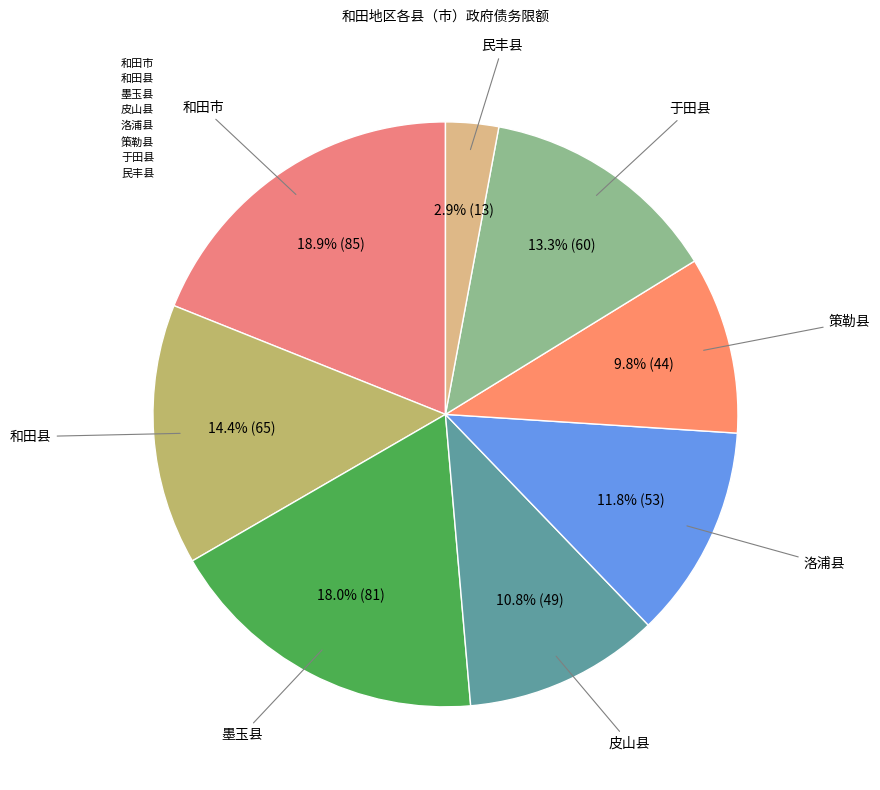

Is 和田县 the majority of the pie?

No